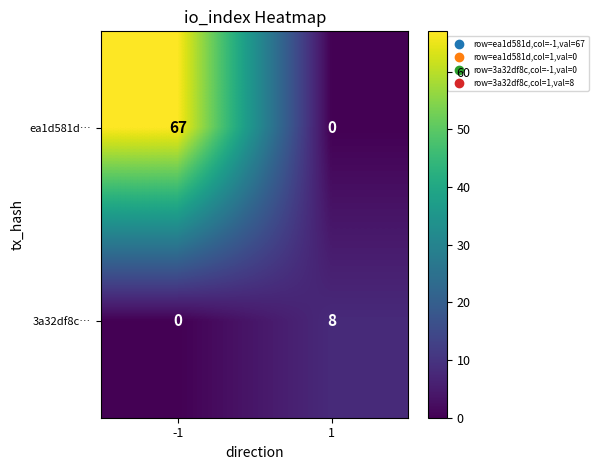

Reading left to right, transcribe all the data shown in this chart.

ea1d581d…: -1=67	1=0
3a32df8c…: -1=0	1=8